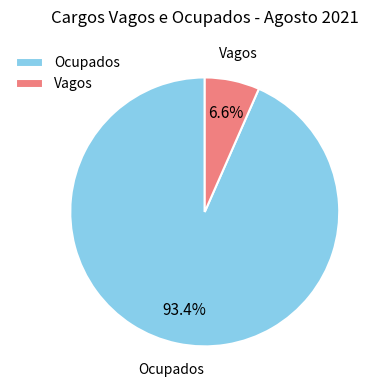

How many segments does this pie chart have?

2